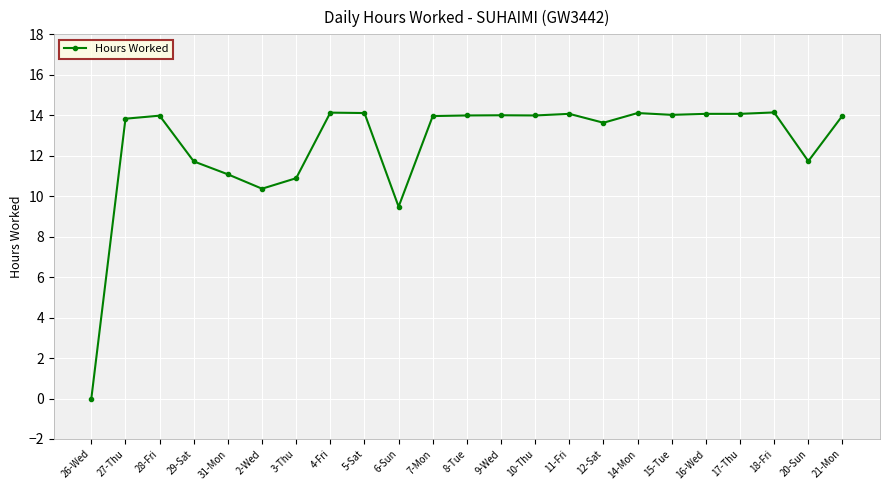

What is the label of the 13th point from the right?

7-Mon